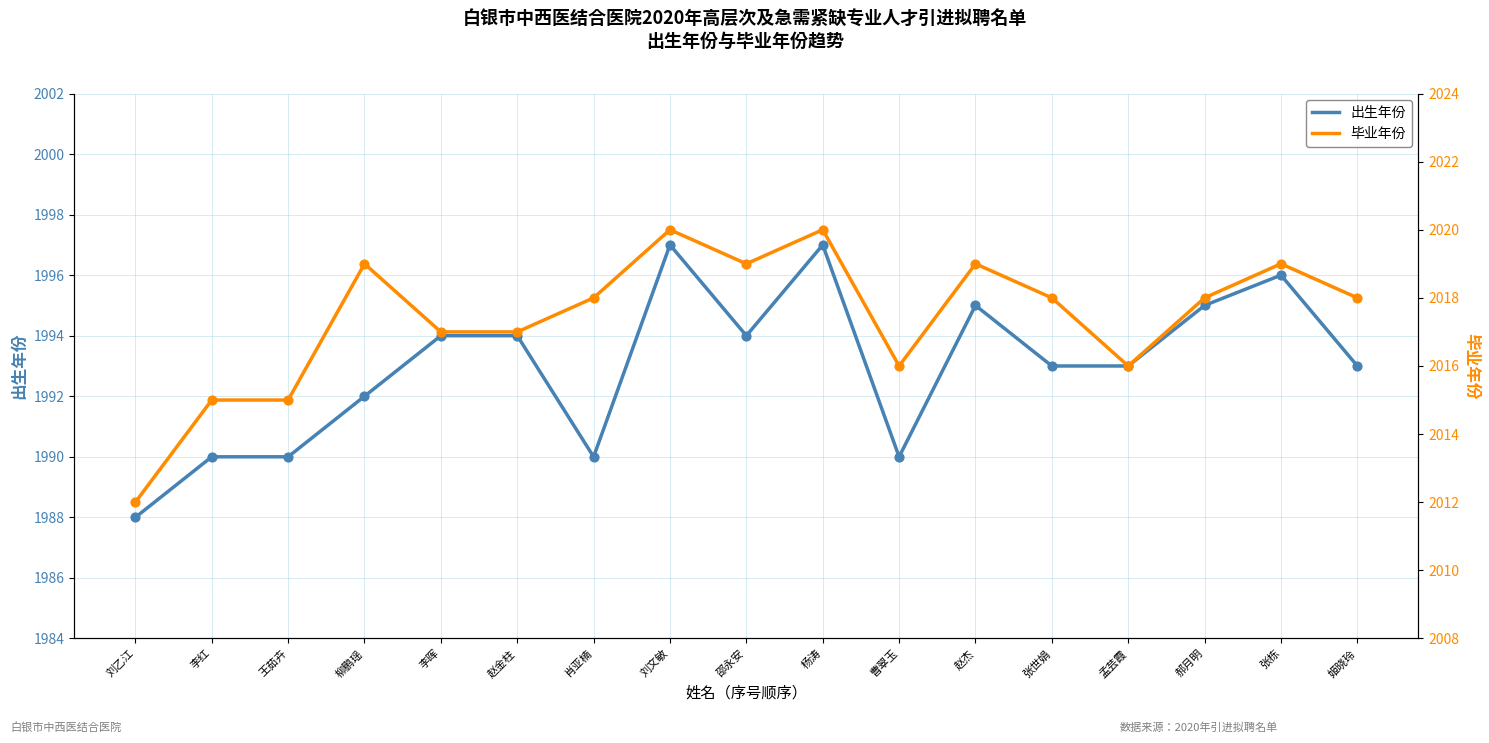

Which series has the widest spread of Y values?

出生年份